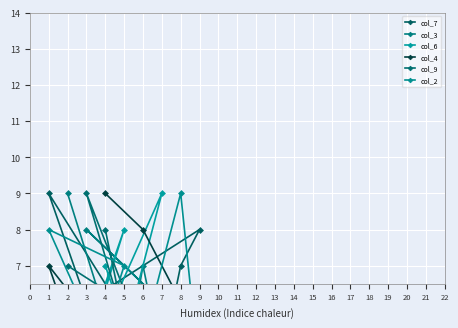

What is the value of the col_7 point at the 8th from the left?

2